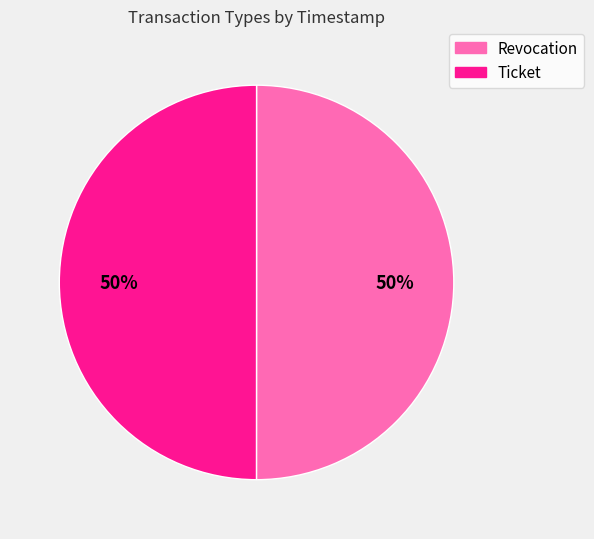

To the nearest percent, what portion does Ticket represent?

50%